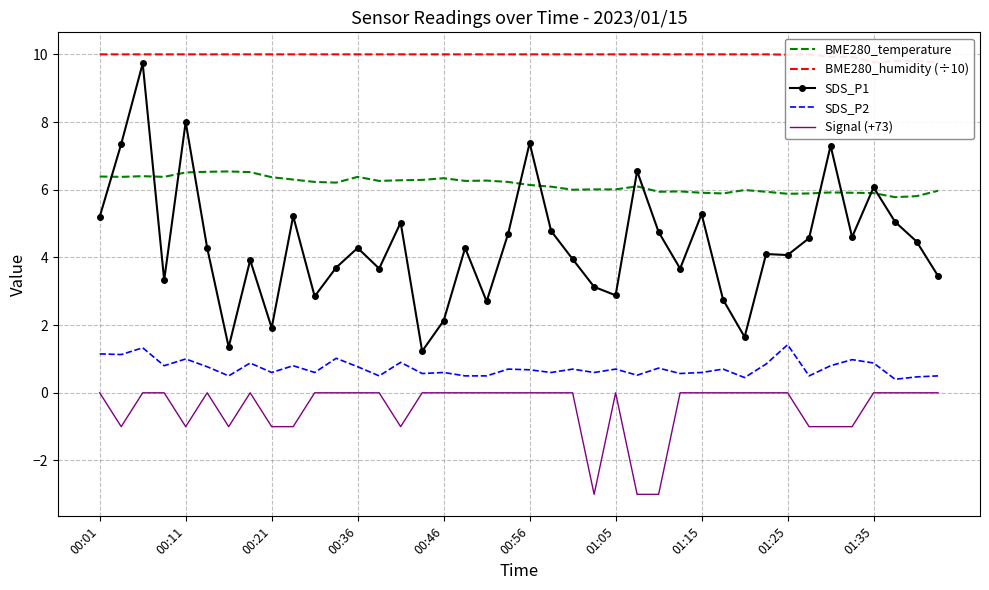

What is the minimum value for Signal (+73)?

-3.0